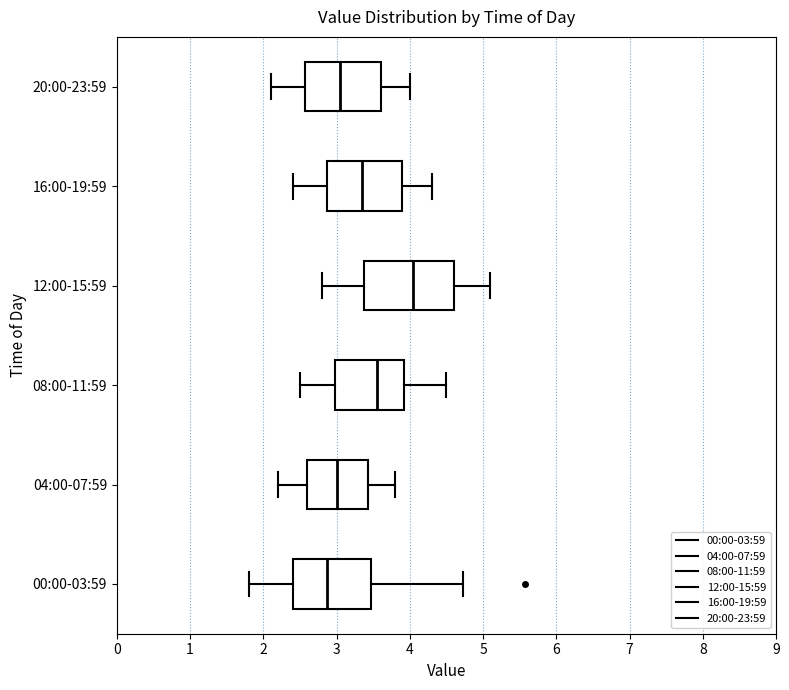

Which box has the furthest to the left median line?

00:00-03:59